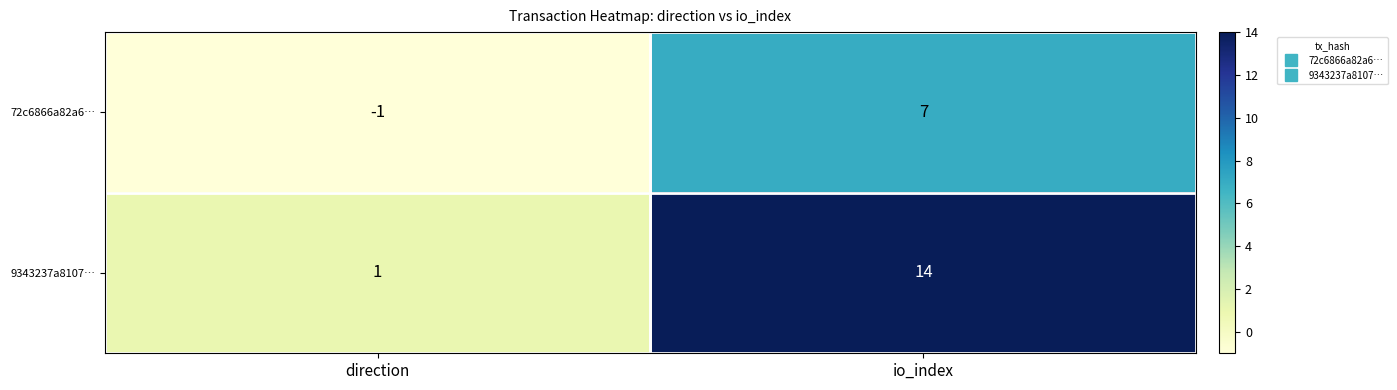

List the series in order of their peak value, lowest first.

72c6866a82a6…, 9343237a8107…